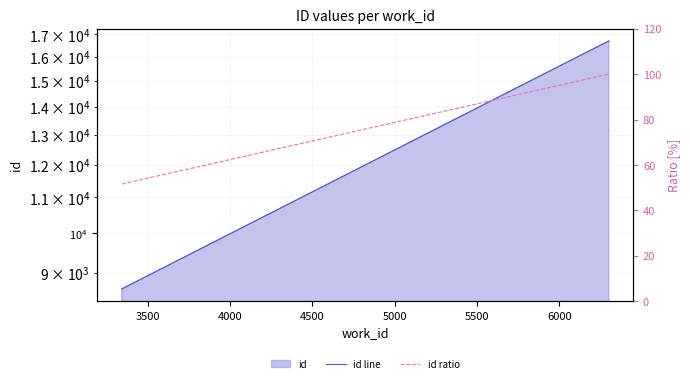

Is the value of id line at 5000 greater than the value of id ratio at 4500?

Yes